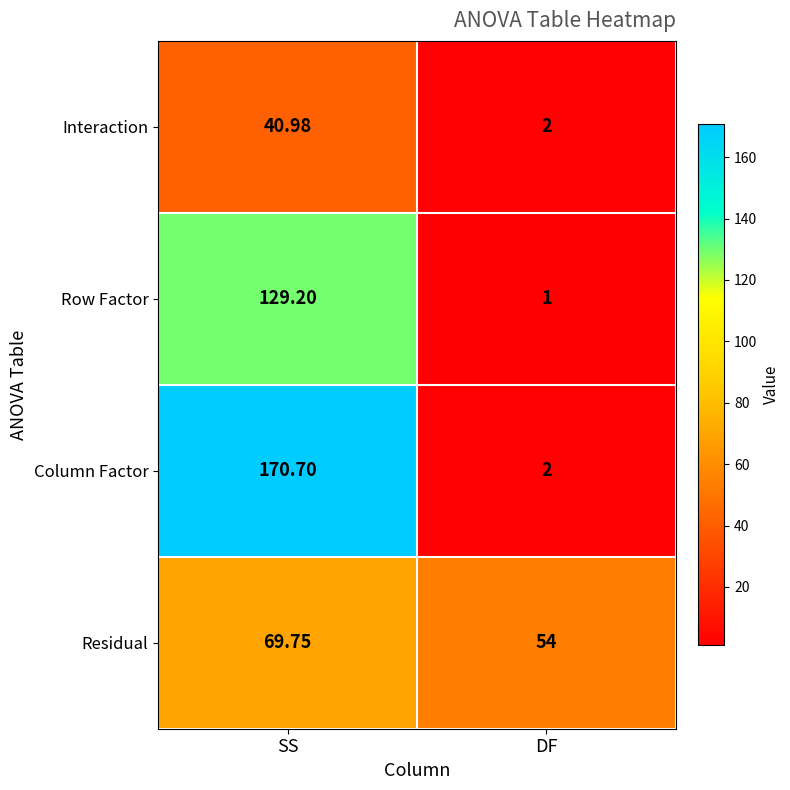

Count the number of data series in this chart.

4